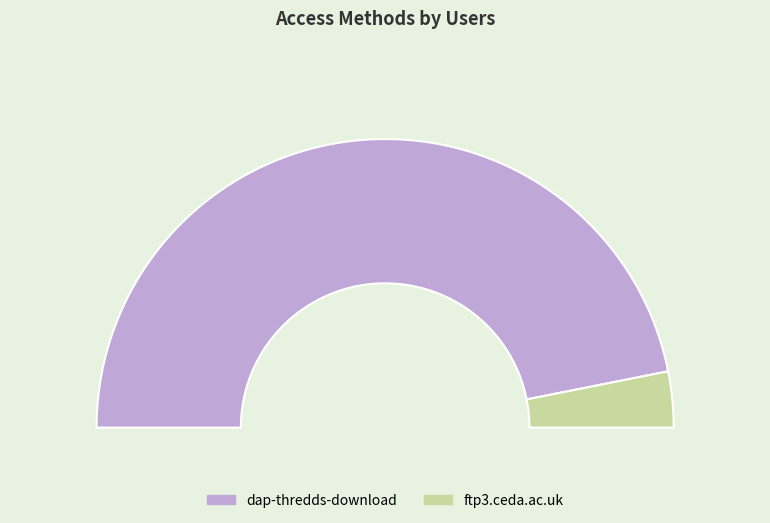

The ftp3.ceda.ac.uk slice represents 6% of the pie. True or false?

True